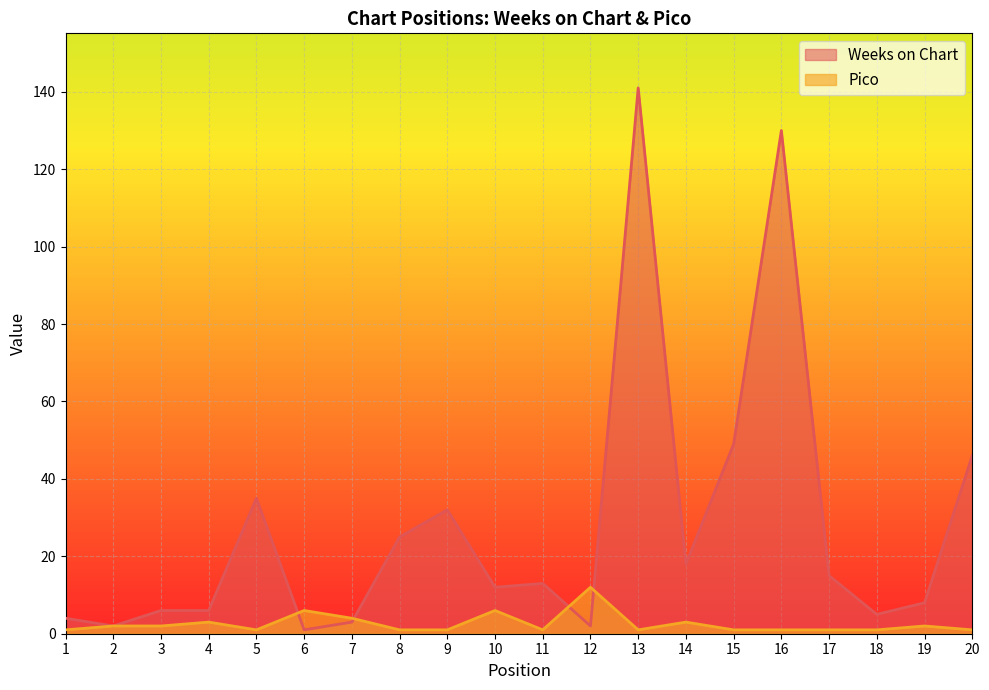

What is the difference between the maximum and minimum values in the Pico series?

11